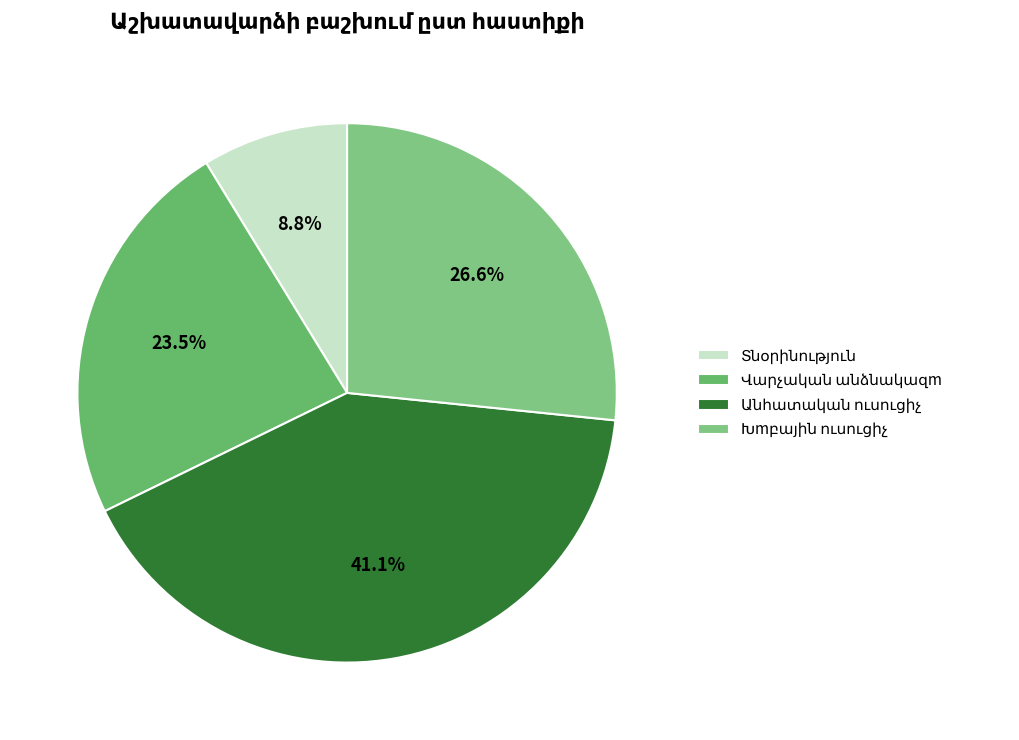

What is the total percentage of Մեթոդիստ and Դռնապահ?

4.5%